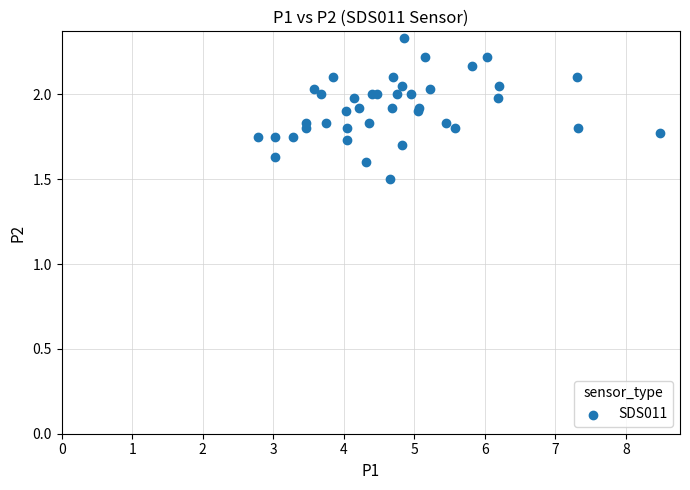

What Y value in the scatter plot is closest to 1?

1.5